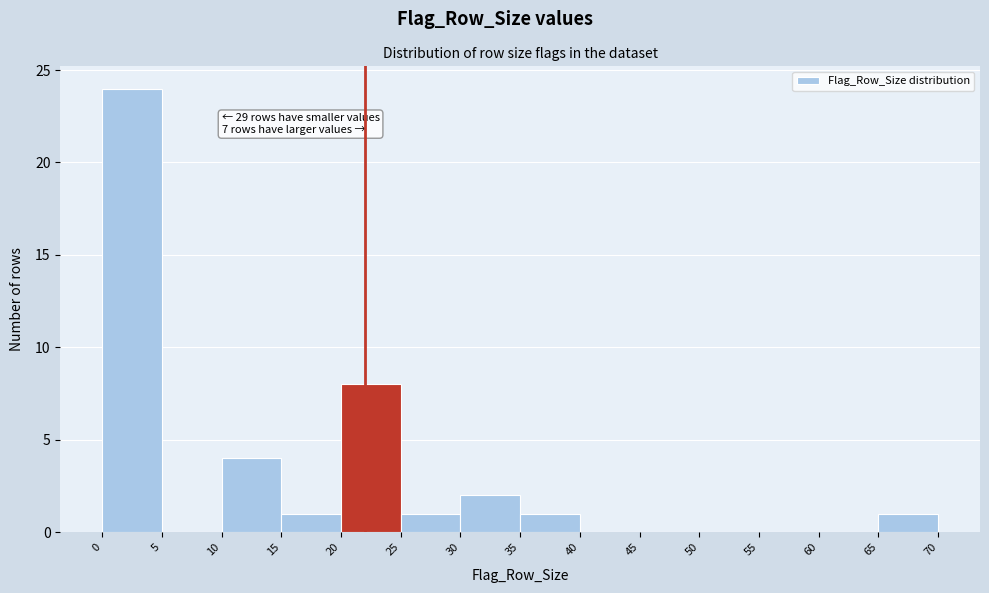

Which range on the x-axis has the tallest bar?

0 to 5